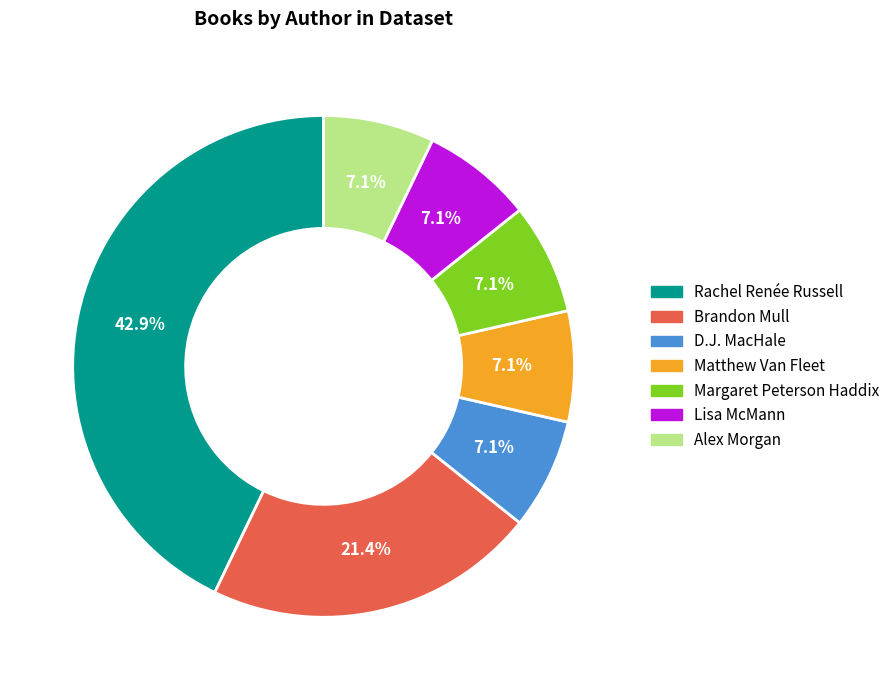

Is there a majority slice in this chart?

No